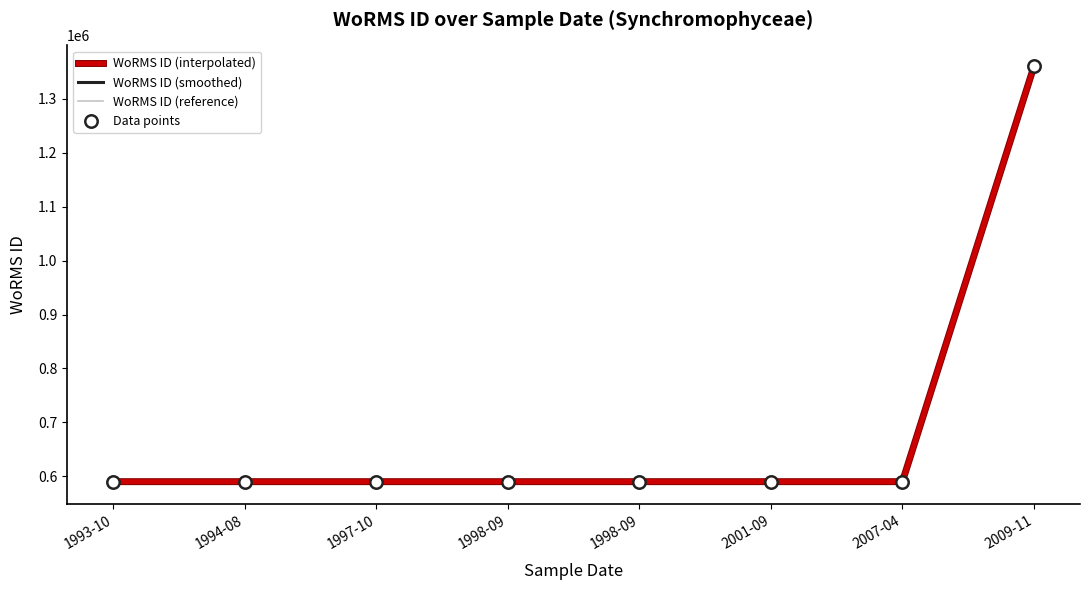

What is the change in value from 1998-09 to 2009-11?

+769334